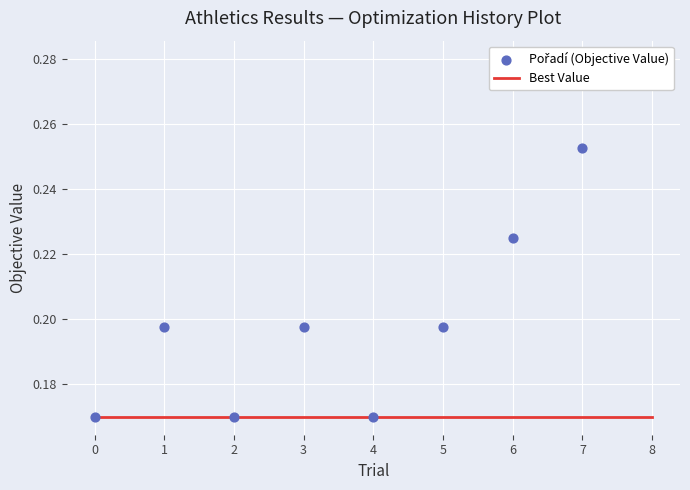

Which series reaches the maximum Y coordinate?

Pořadí (Objective Value)